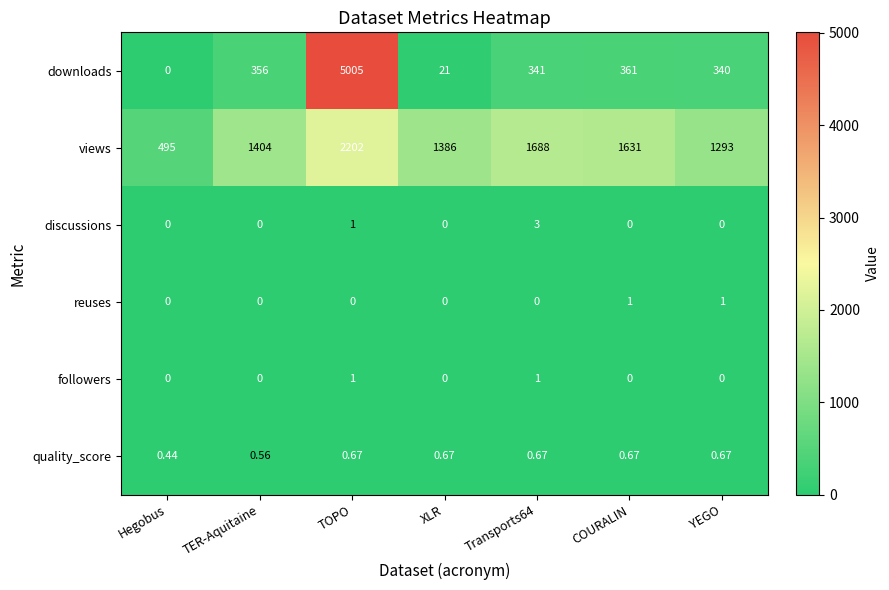

Between TER-Aquitaine and YEGO, which series saw the biggest shift?

views